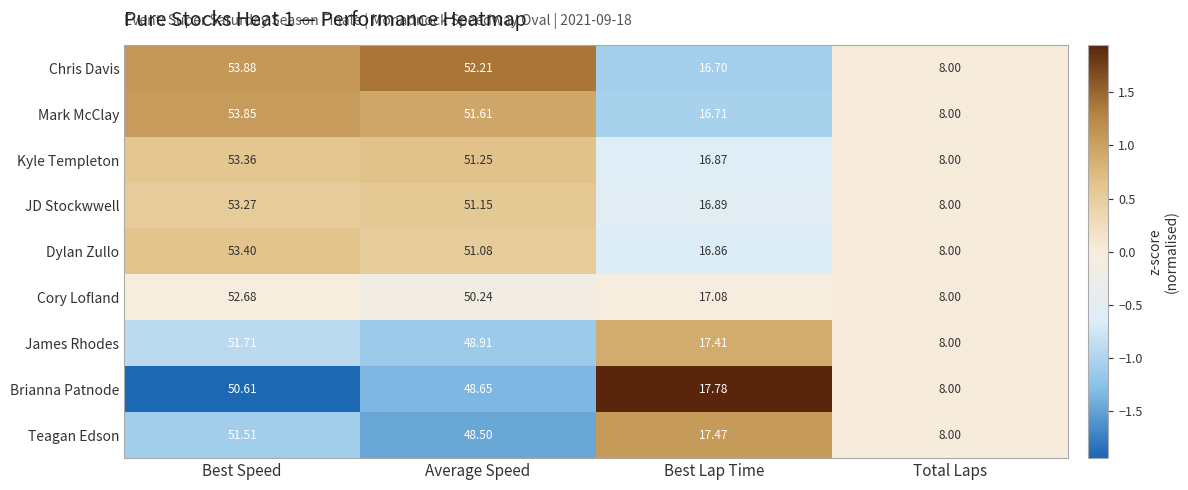

Which series changed the most between Average Speed and Best Lap Time?

Chris Davis